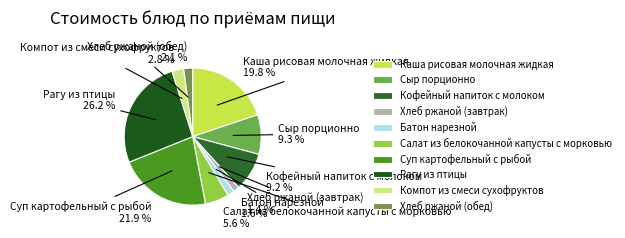

Which has a higher value, Сыр порционно or Рагу из птицы?

Рагу из птицы